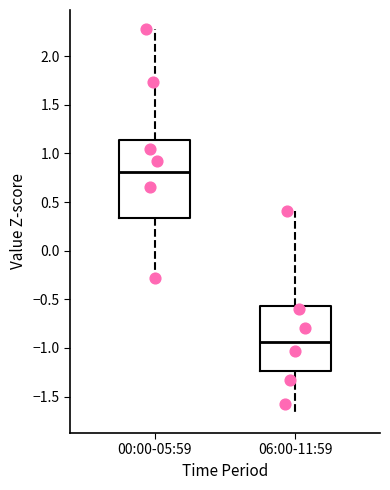

Where is the lower edge of the box for 00:00-05:59 on the y-axis? The values are not printed on the chart, so give them approximately, as read against the axis.

0.35